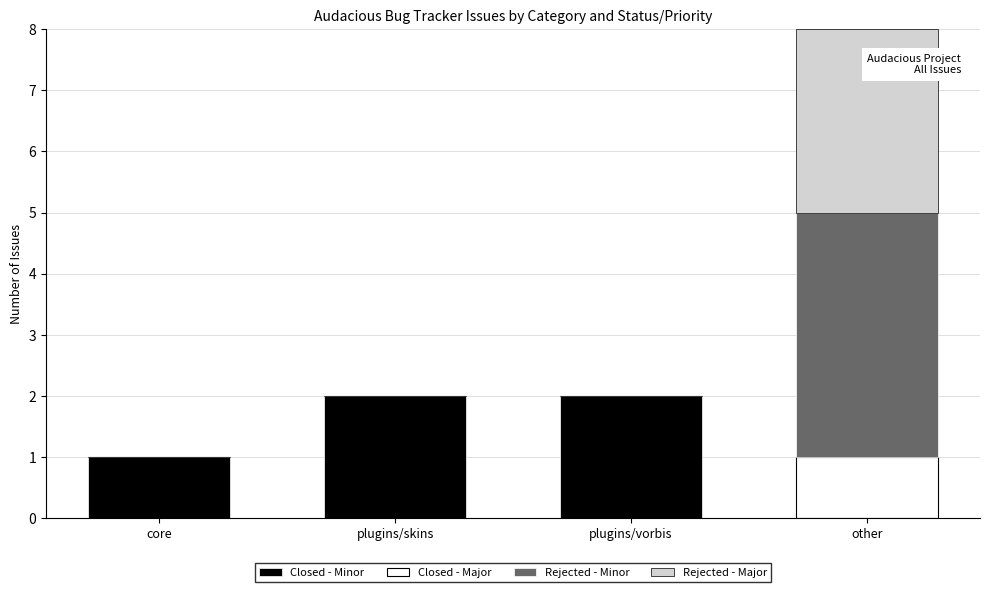

Is it true that Closed - Minor equals 2 at plugins/skins?

True